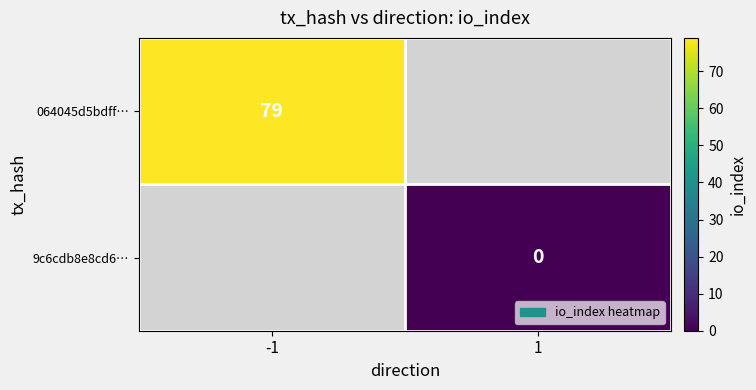

True or false: 064045d5bdff… has a value of 79 at -1.

True